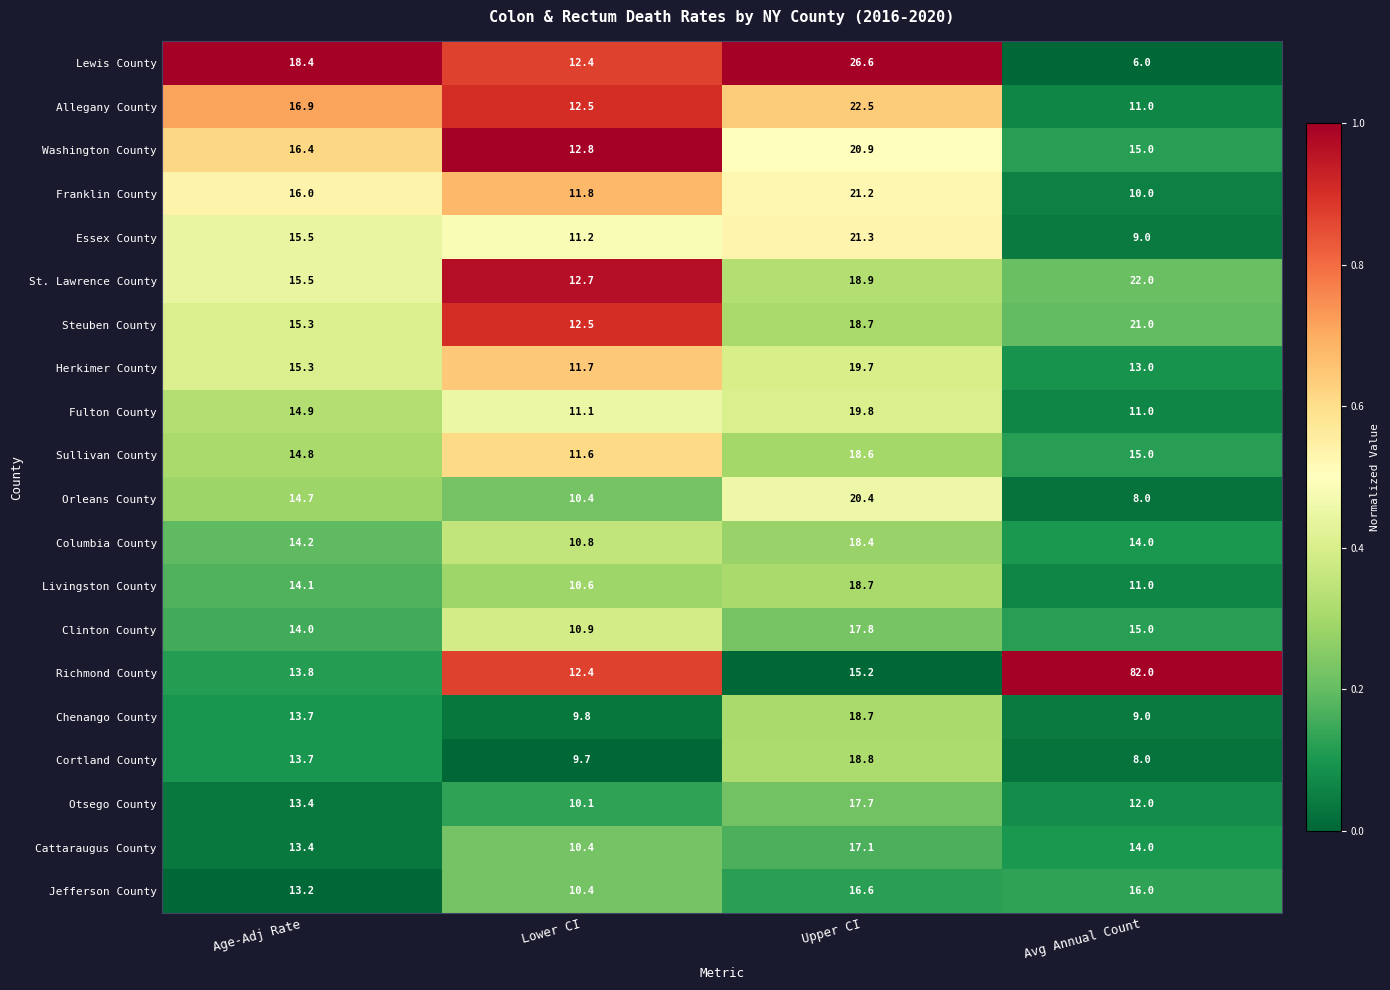

What is the average value of the Orleans County series?

13.4